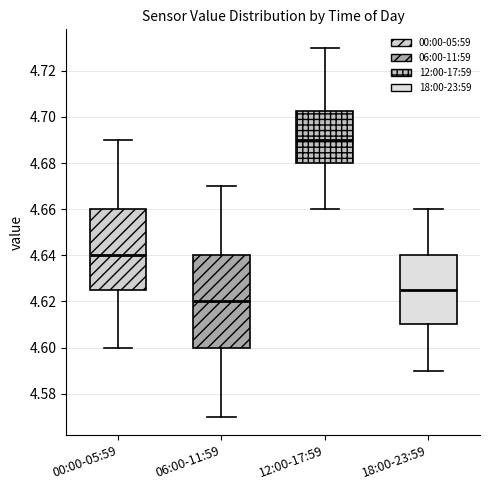

Reading left to right, read every box against the y-axis: the position of its median line, the range the box covers, and the ends of its whiskers. The values are not printed on the chart, so give them approximately, as read against the axis.

00:00-05:59: median 4.640, box 4.626 to 4.660, whiskers 4.600 to 4.690
06:00-11:59: median 4.620, box 4.600 to 4.640, whiskers 4.570 to 4.670
12:00-17:59: median 4.690, box 4.680 to 4.702, whiskers 4.660 to 4.730
18:00-23:59: median 4.626, box 4.610 to 4.640, whiskers 4.590 to 4.660